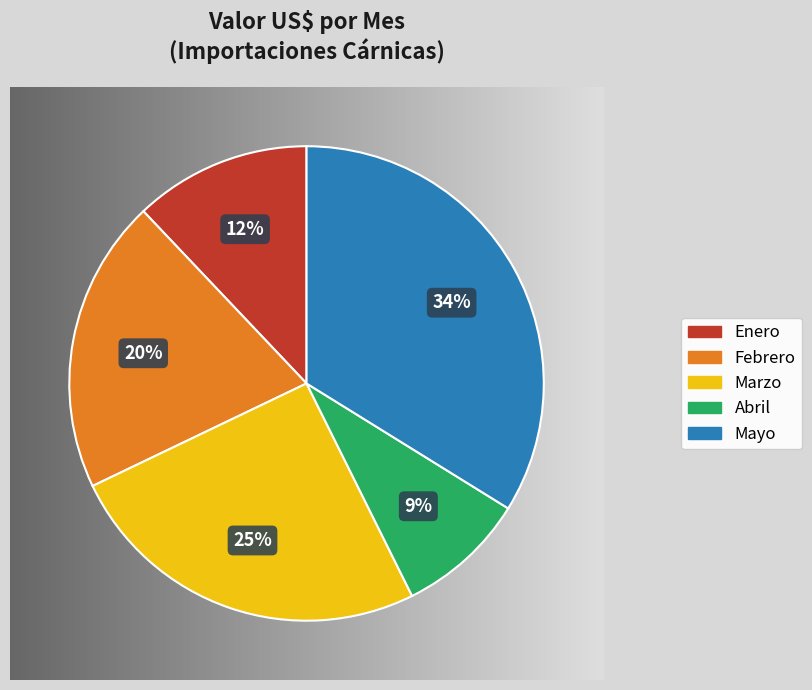

To the nearest percent, what is the difference between the largest and smallest slice percentages?

25%